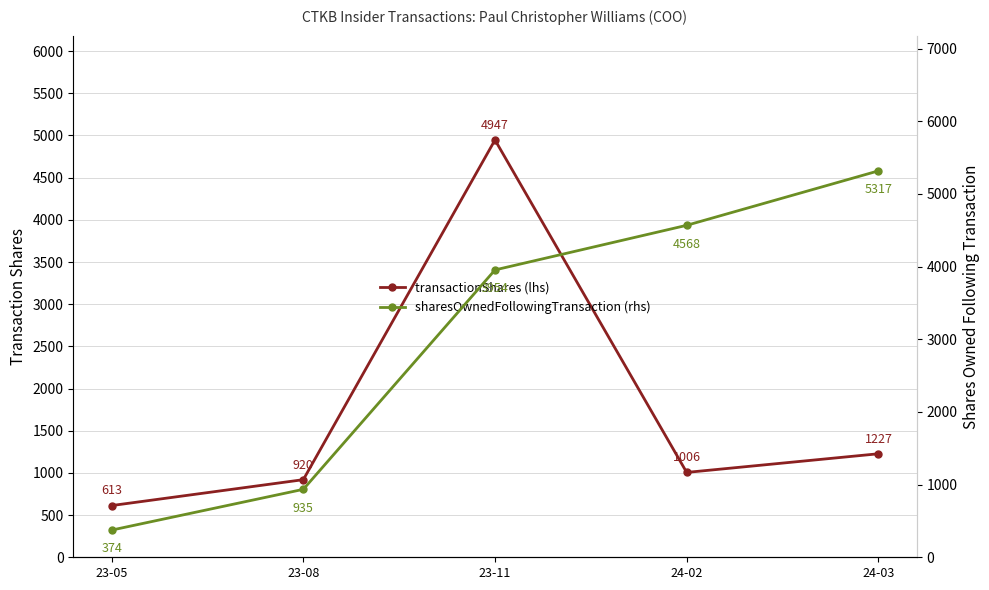

What is the sum of all transactionShares (lhs) values?

8713